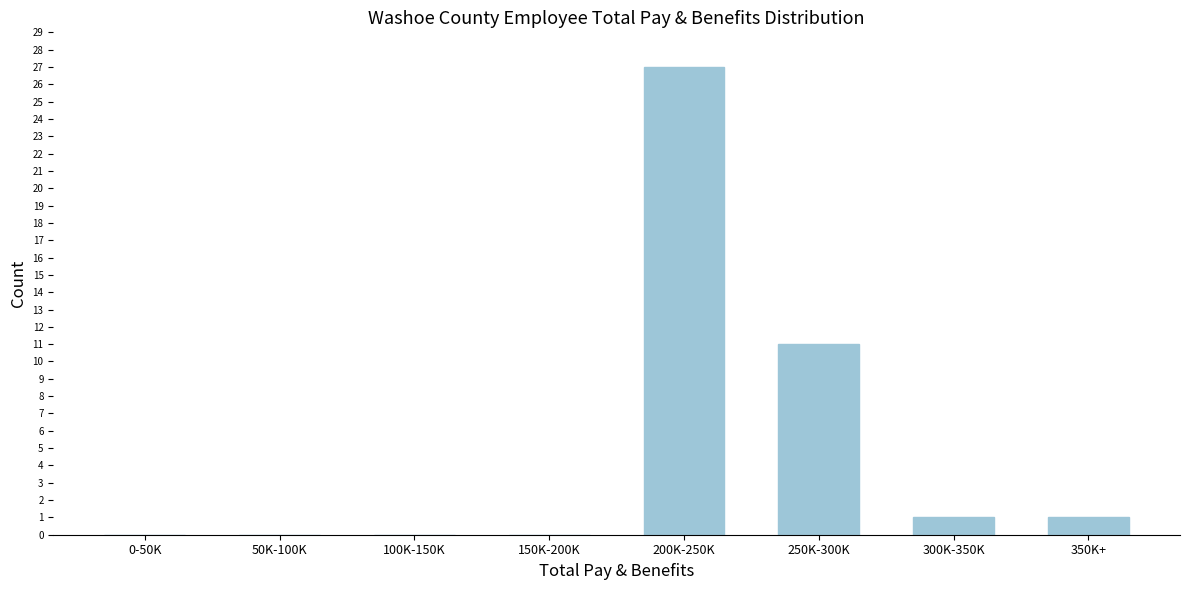

Reading left to right, what are all the values shown in this chart?

0-50K=0	50K-100K=0	100K-150K=0	150K-200K=0	200K-250K=27	250K-300K=11	300K-350K=1	350K+=1